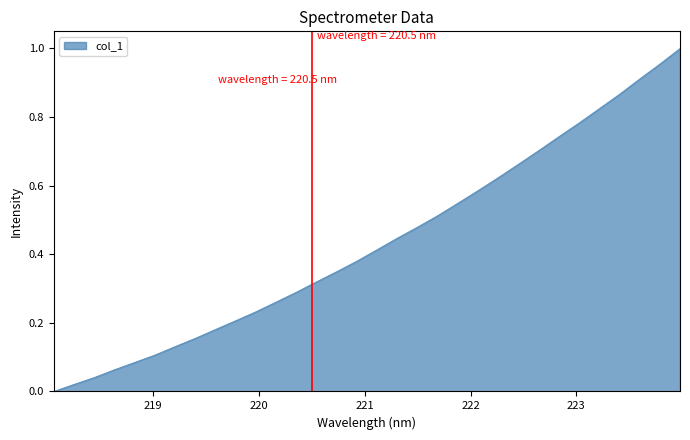

What is the average value?

0.4